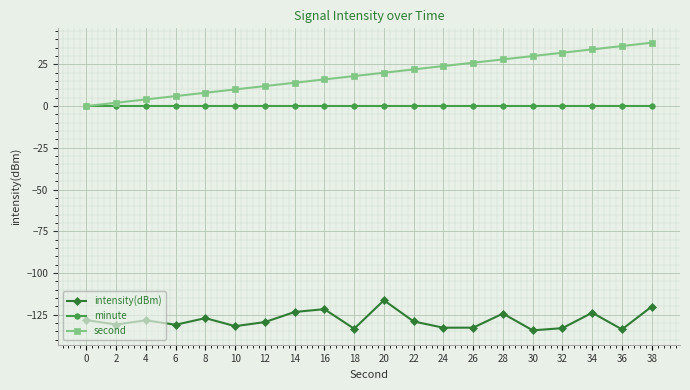

At which label does intensity(dBm) reach its peak?

20